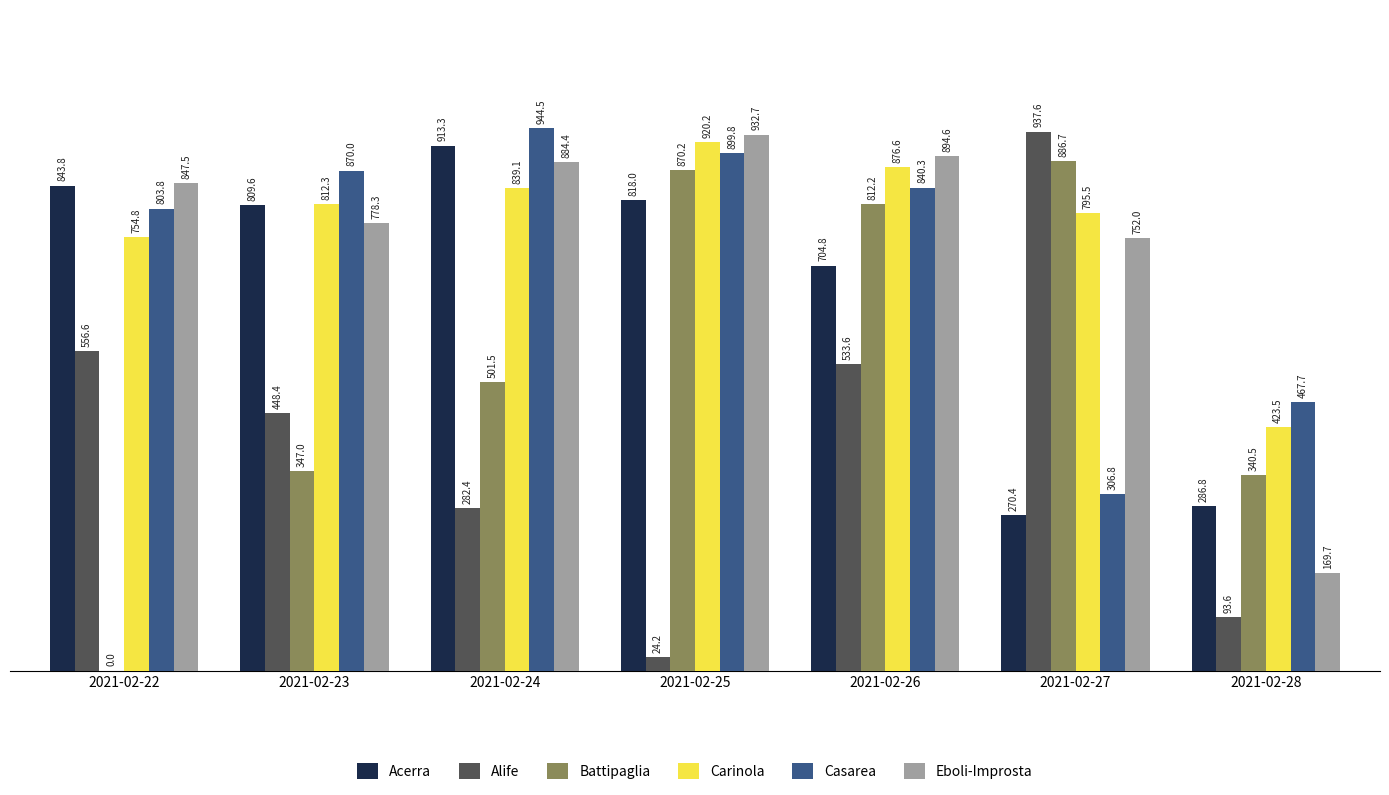

What is the sum of all Eboli-Improsta values?

5259.2